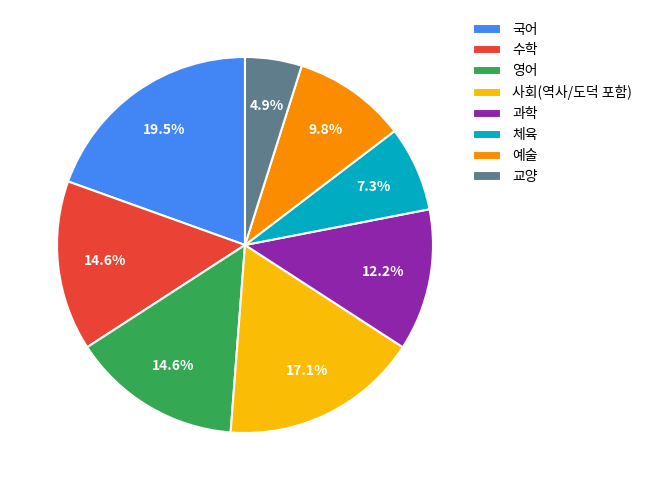

How many slices are in this pie chart?

8